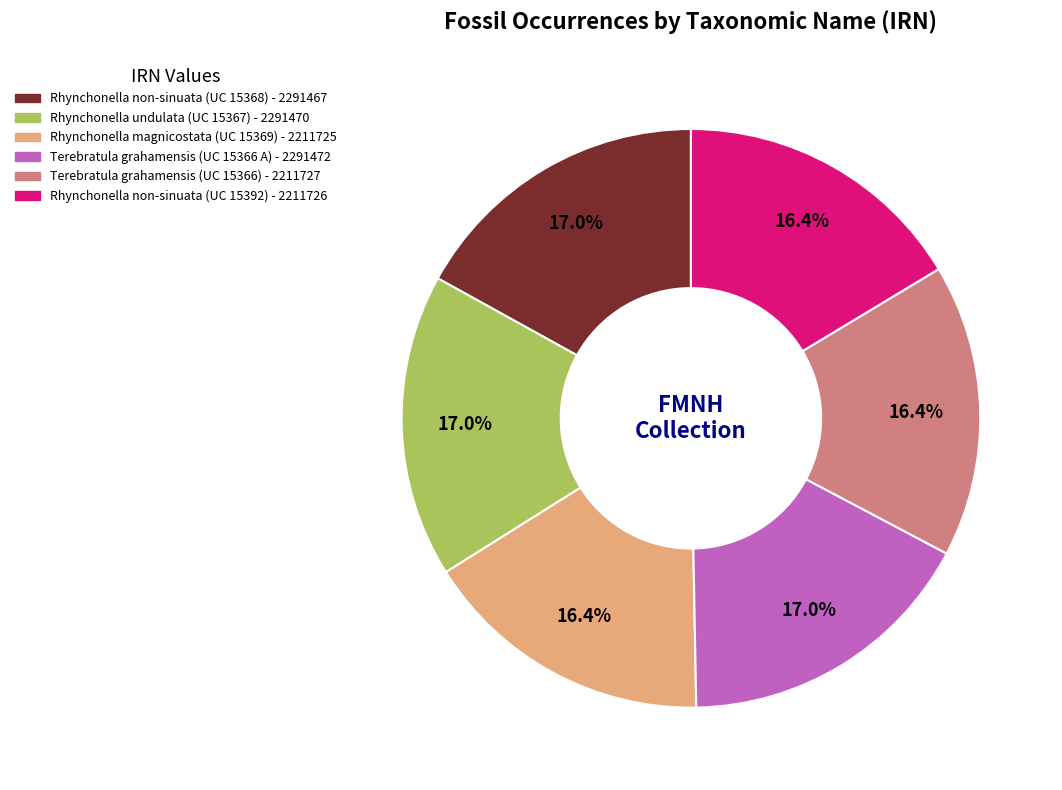

Is there a majority slice in this chart?

No